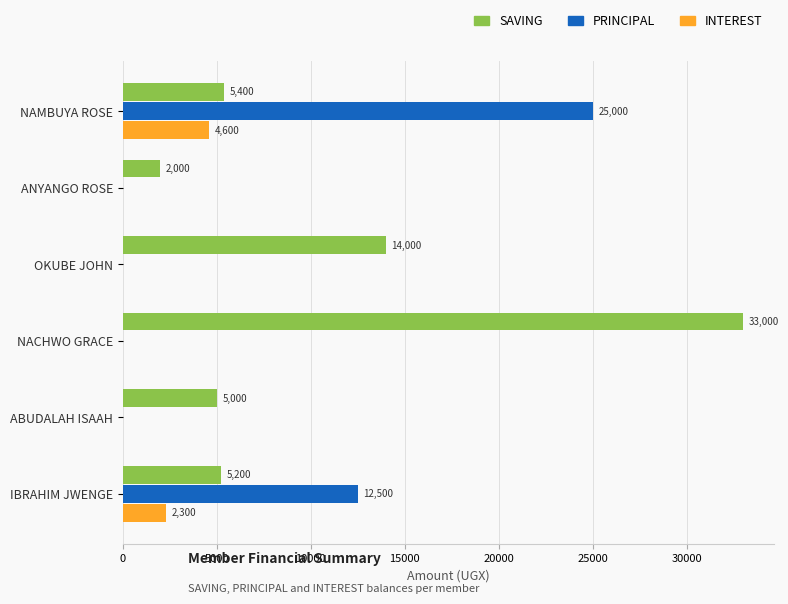

What value does the SAVING series have at OKUBE JOHN?

14000